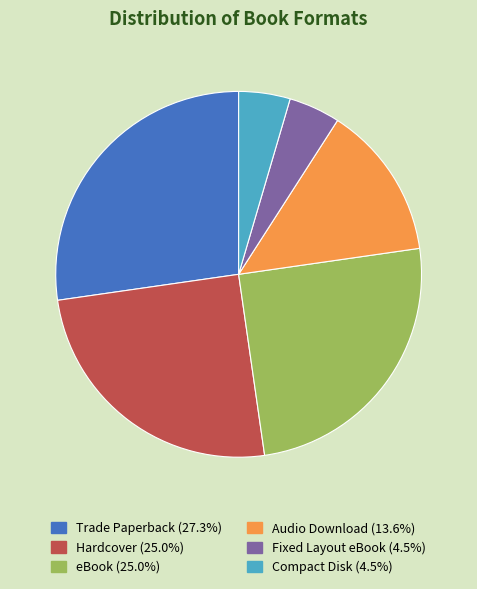

Do eBook and Trade Paperback together represent more than half of the pie?

Yes